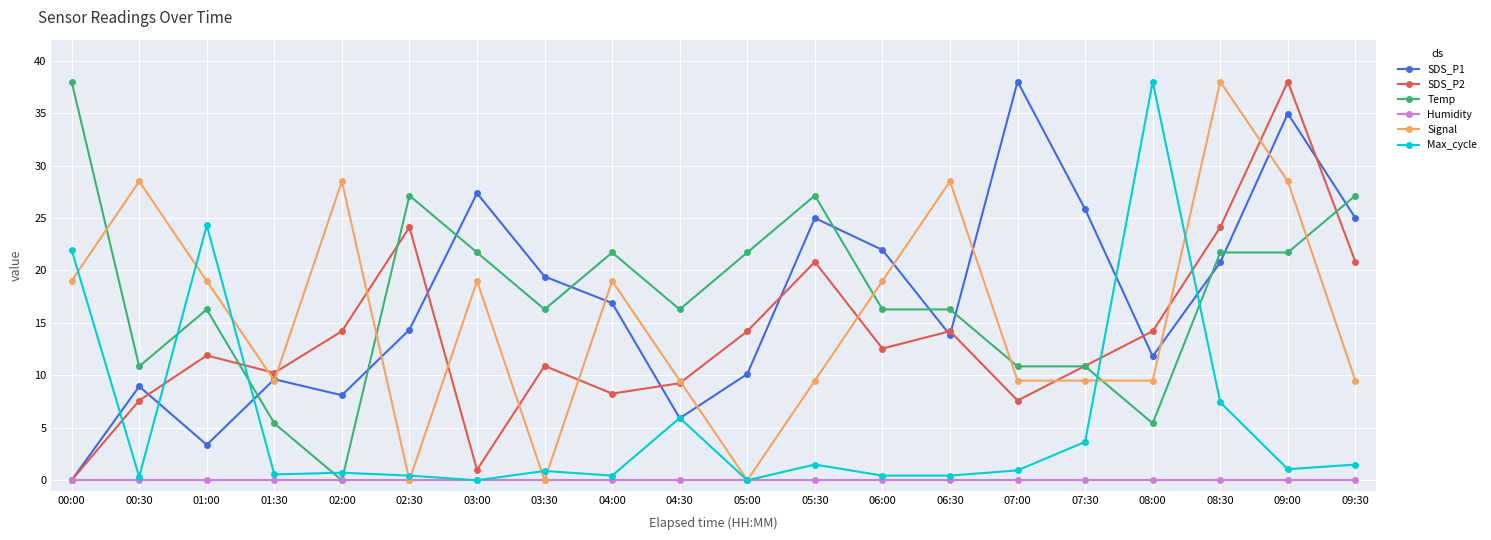

At which category is the sum across all series the highest?

09:00